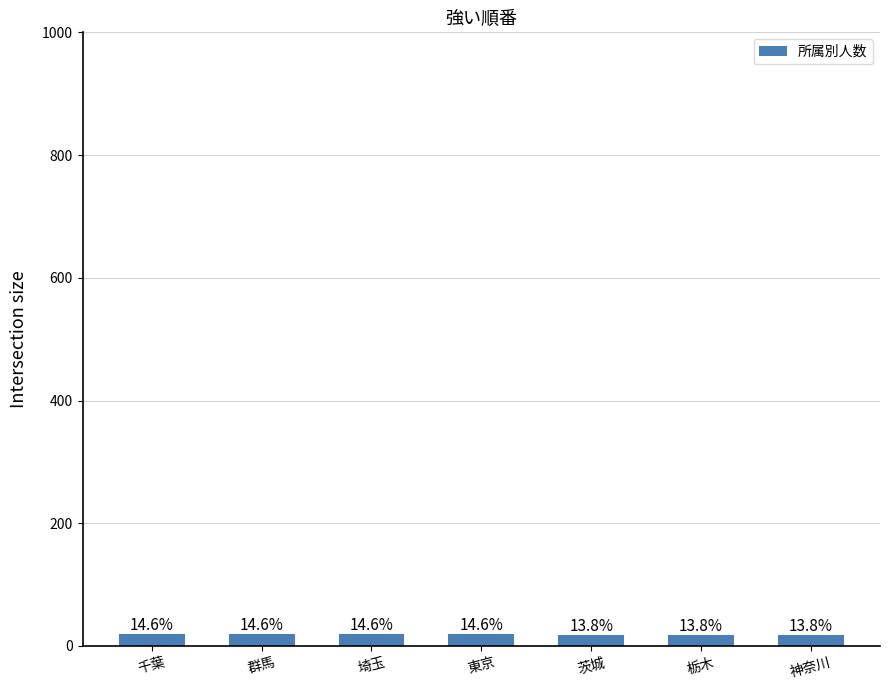

The chart shows a value of 25 at 東京. True or false?

False